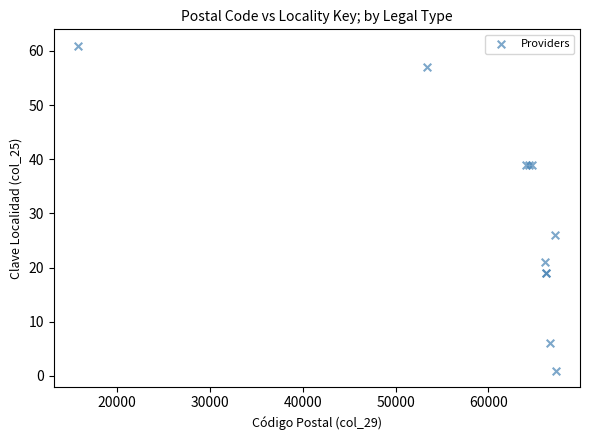

What Y value in the scatter plot is closest to 31?

26